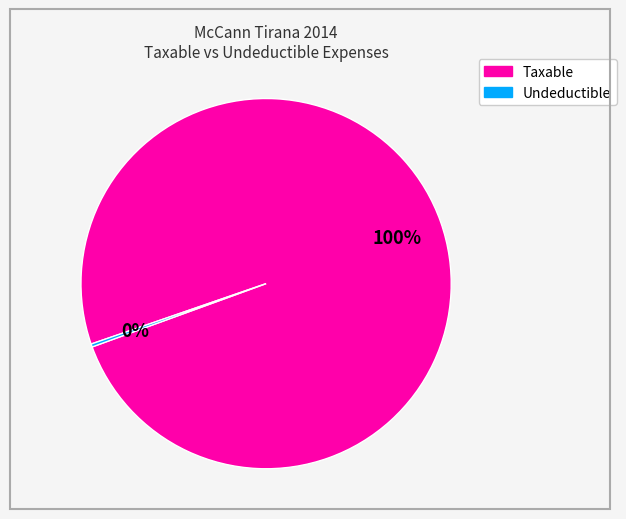

Is there any slice that represents more than half of the pie?

Yes